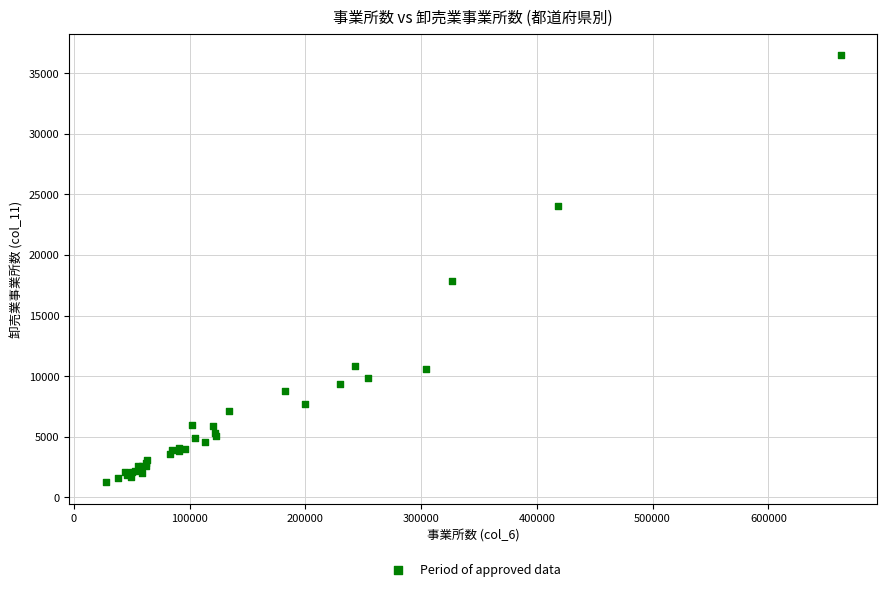

What Y value in the scatter plot is closest to 18867?

17851